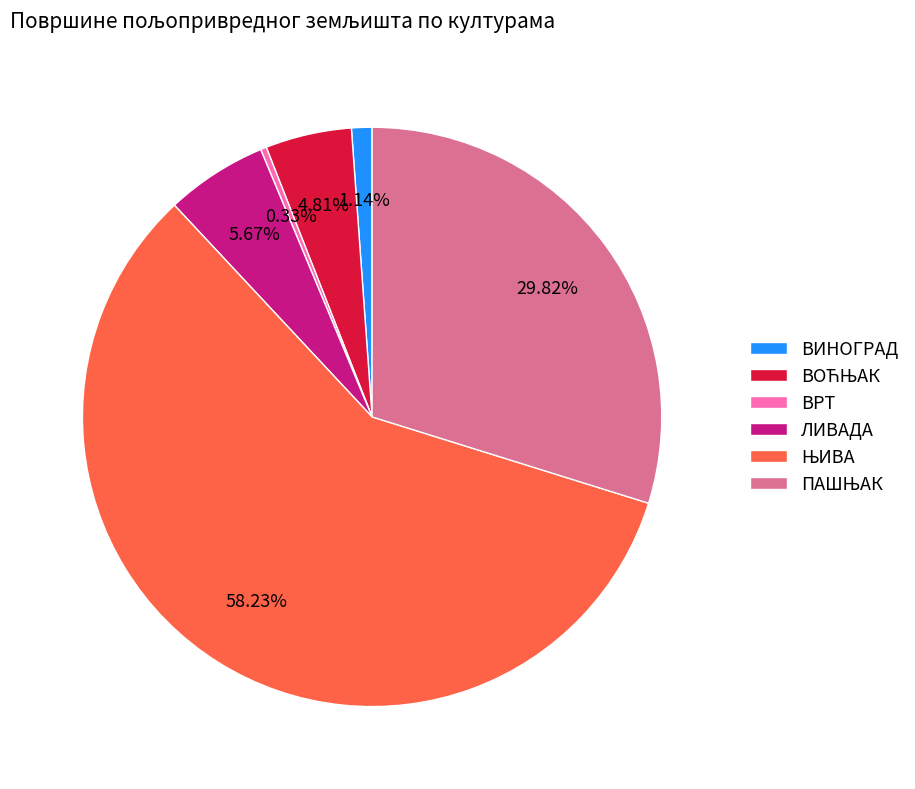

True or false: ВИНОГРАД accounts for 11% of the total.

False